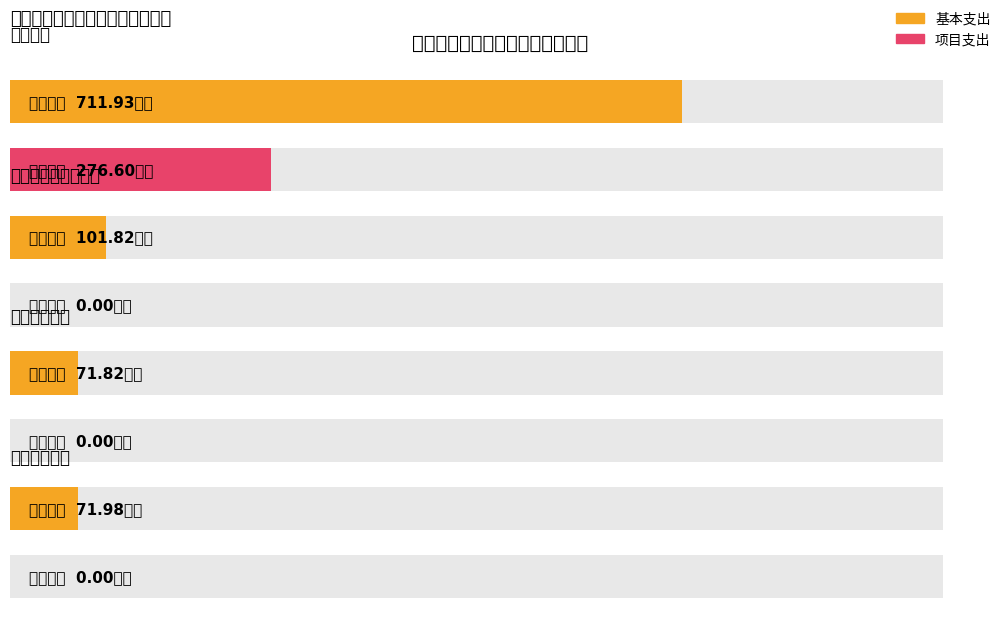

Where does the 基本支出 series first go above 101?

教育支出